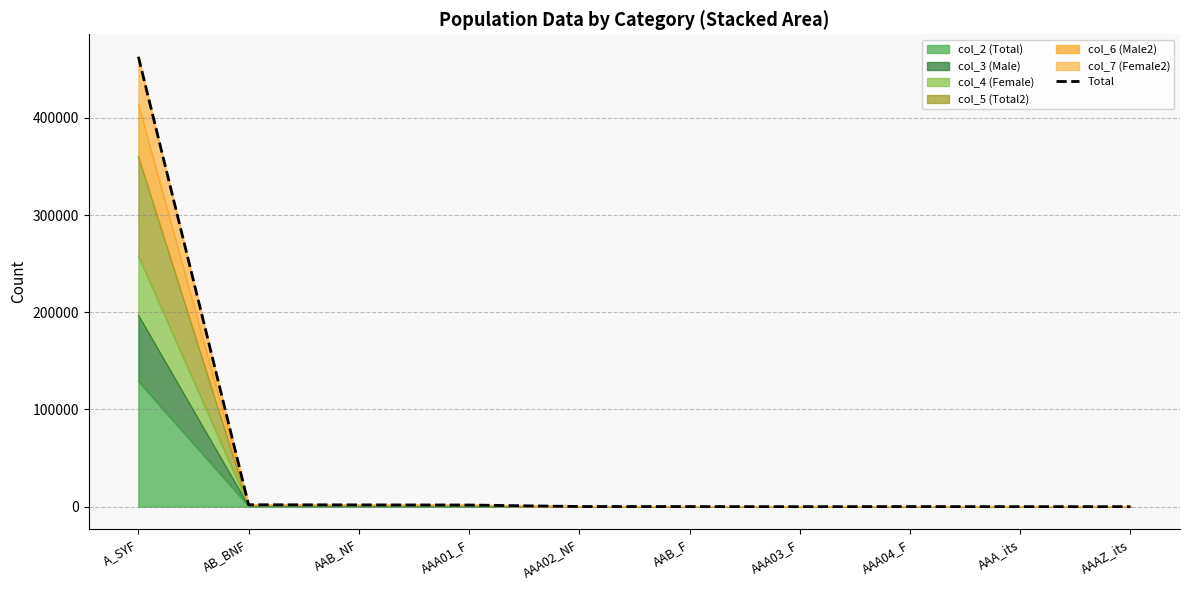

Reading right to left, transcribe all the data shown in this chart.

AAAZ_its=26	AAA_its=16	AAA04_F=104	AAA03_F=6	AAB_F=110	AAA02_NF=136	AAA01_F=1684	AAB_NF=1820	AB_BNF=1946	A_SYF=462958